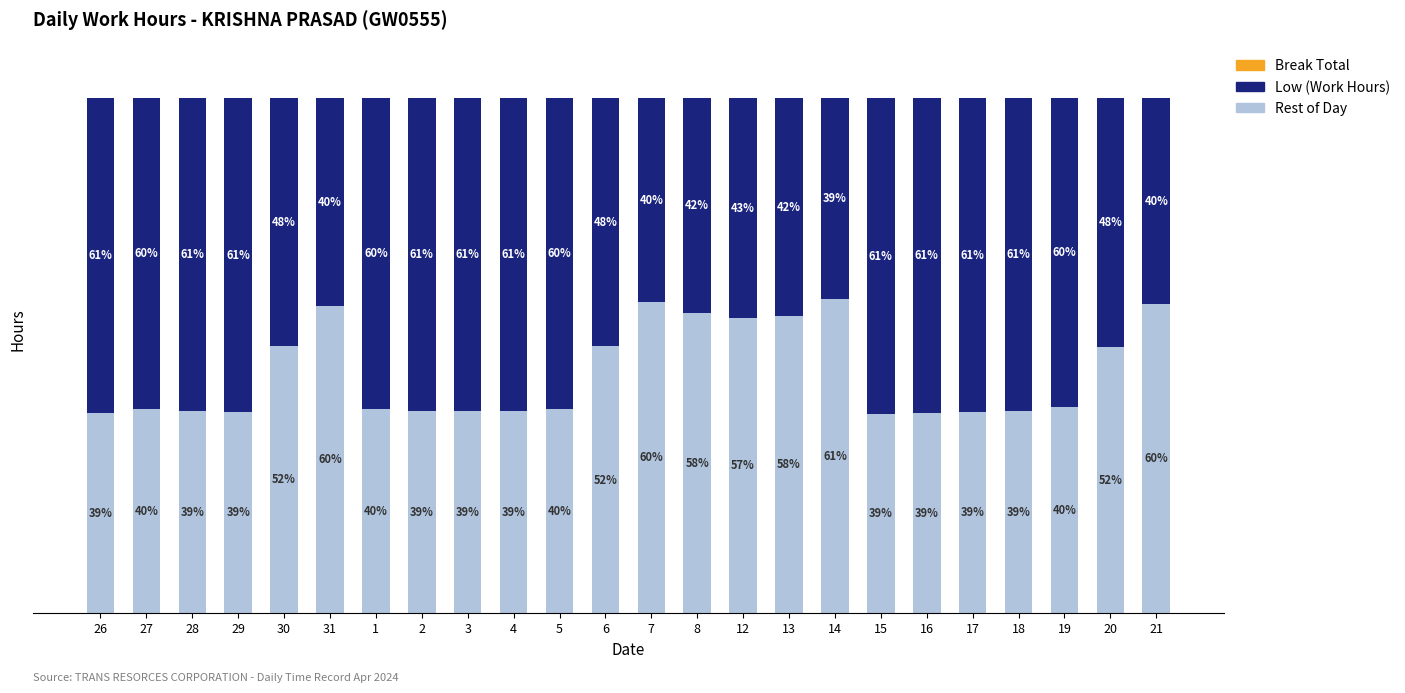

Which has a higher value, 5 or 30?

30